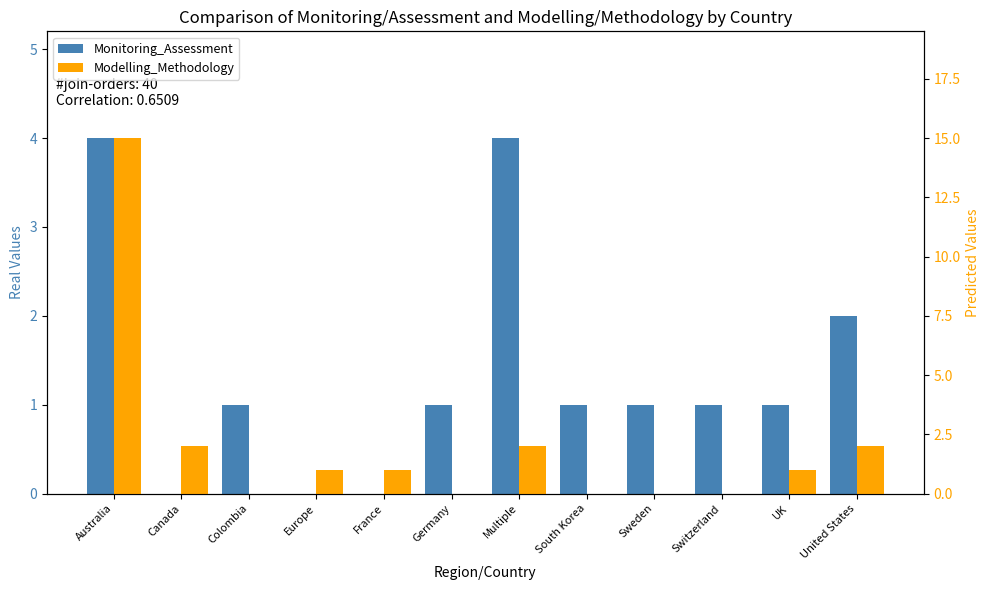

Count the Monitoring_Assessment values in the range 1 to 2.

7